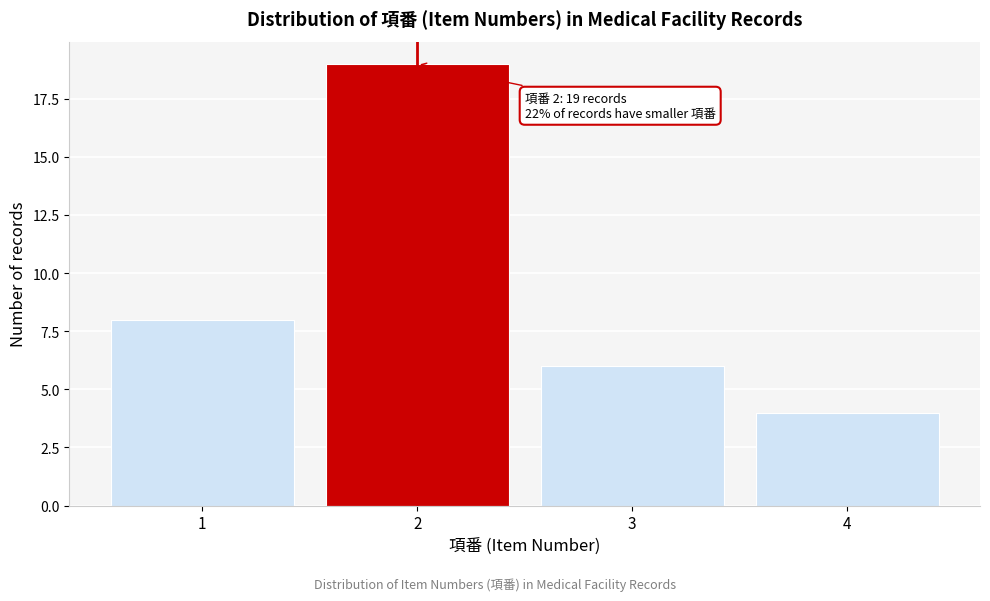

Which range on the x-axis has the tallest bar?

1.5 to 2.5